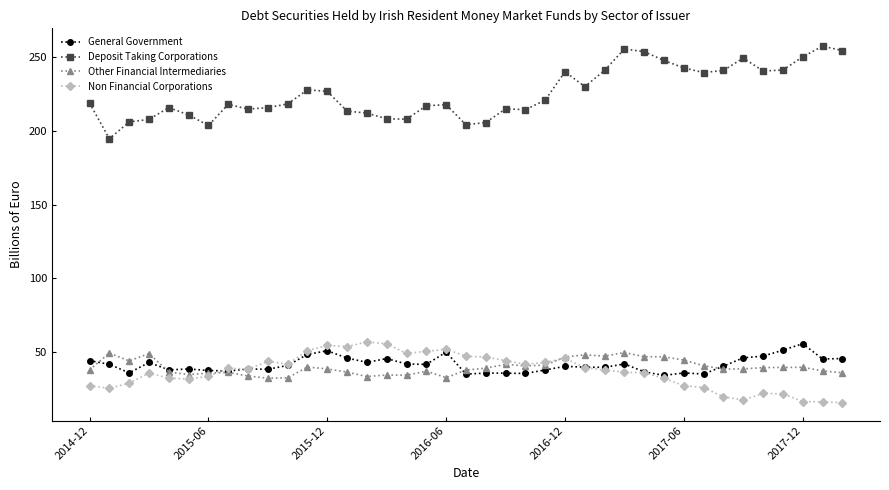

True or false: Other Financial Intermediaries has more than 0 points higher than both neighbors.

True